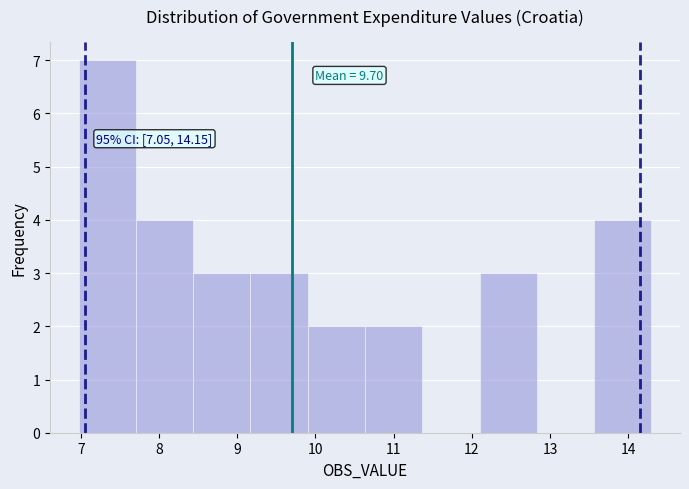

Over which range of the x-axis is the bar tallest?

7.0 to 7.7